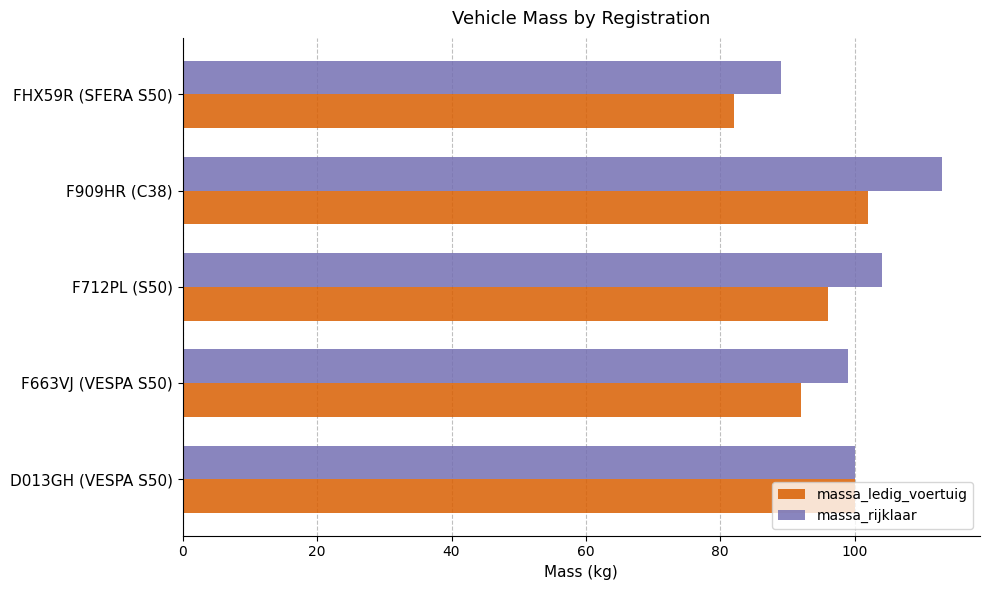

What is the sum of all massa_ledig_voertuig values?

472